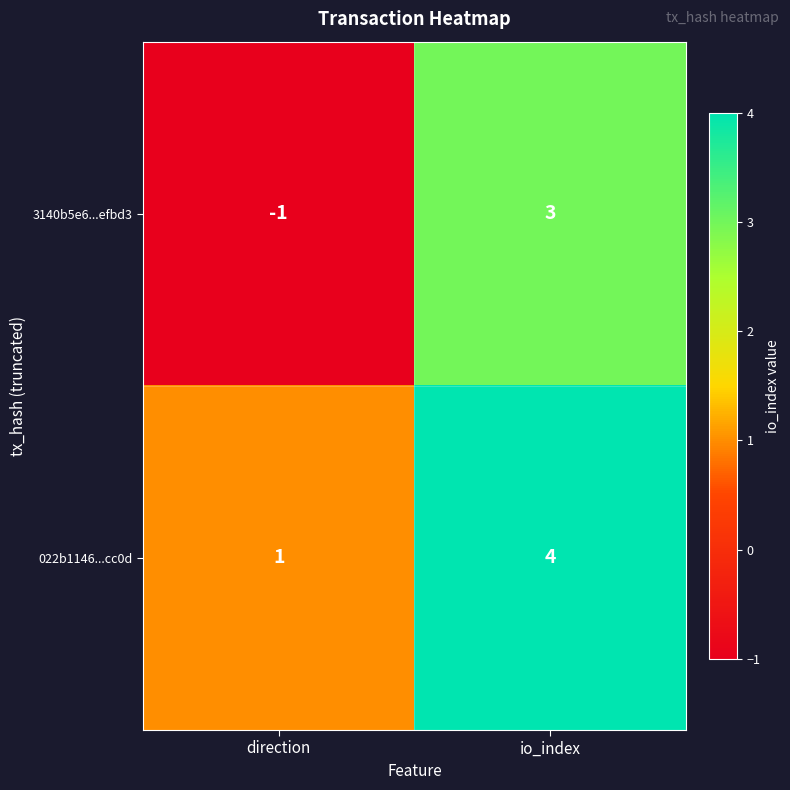

Which category has the highest value across all series?

io_index